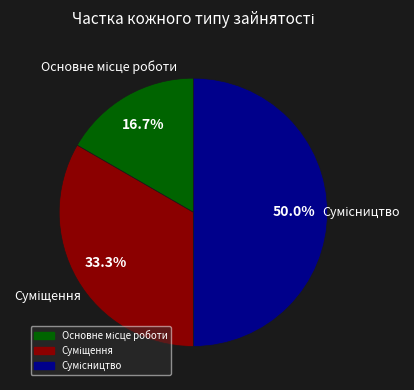

To the nearest percent, what is the difference between the Сумісництво and Суміщення slice percentages?

17%